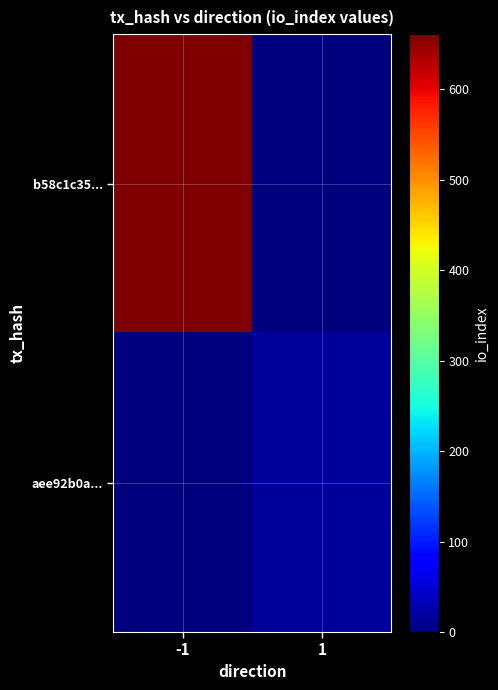

Rank the series by their maximum value, from lowest to highest.

aee92b0a..., b58c1c35...